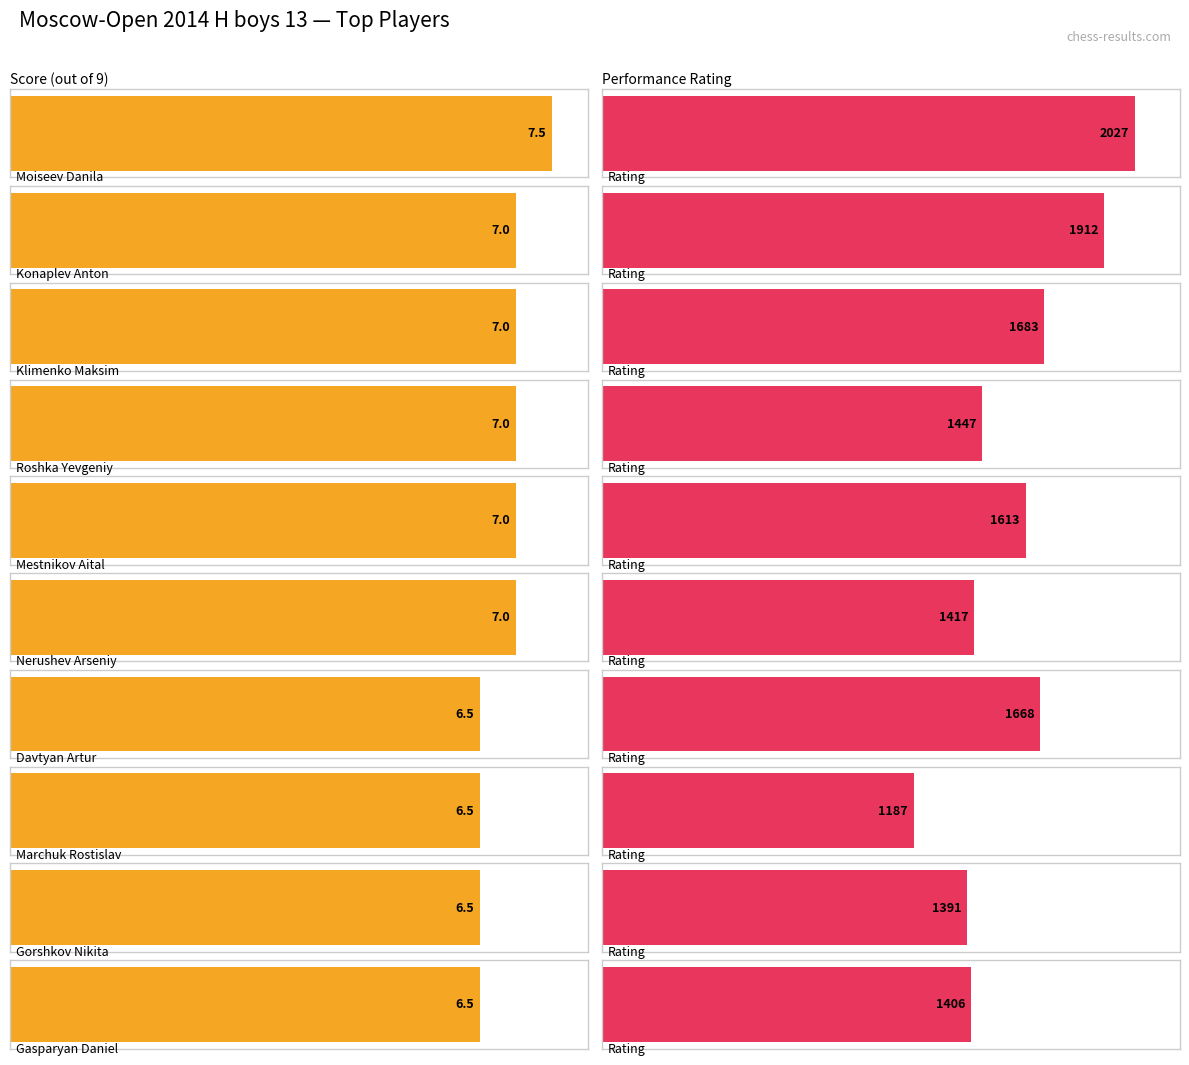

What is the average value of the Maximum utilization series?

1575.1